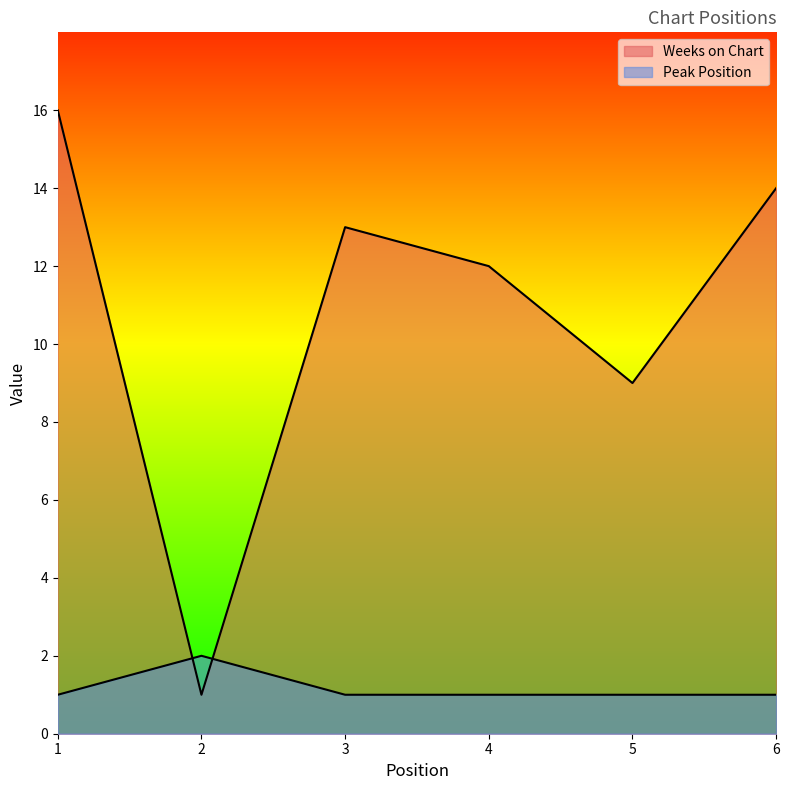

Which series has the largest total across all categories?

Weeks on Chart